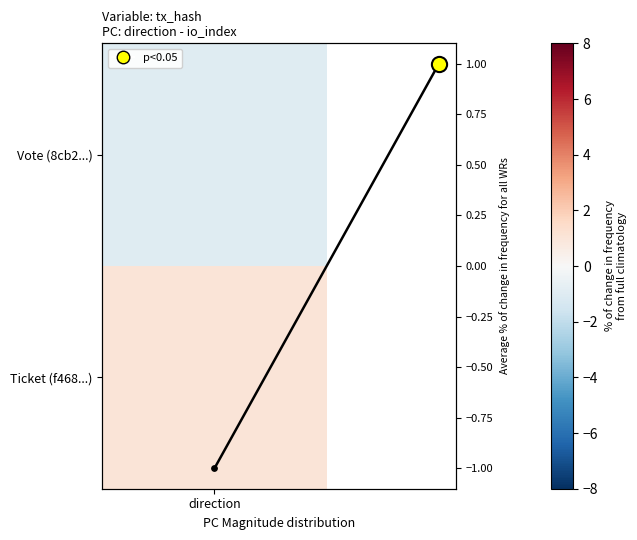

True or false: the data shows 1 at 1.

True